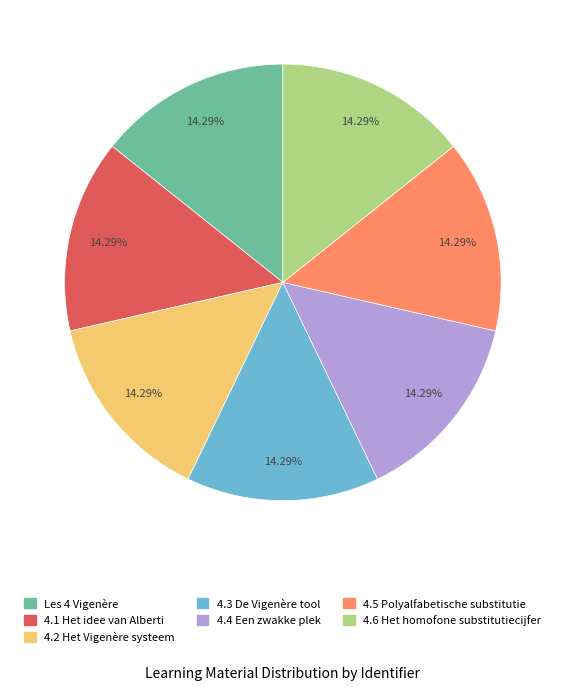

Does any single category account for the majority?

No